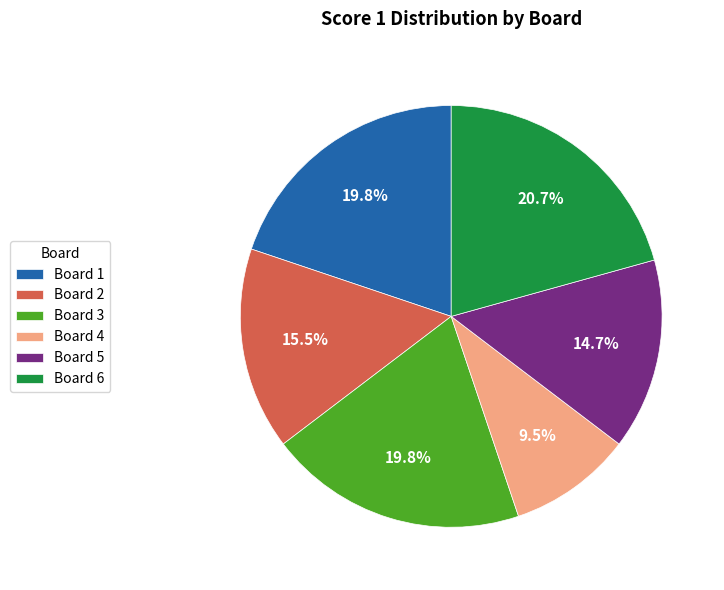

The Board 5 slice represents 9% of the pie. True or false?

False